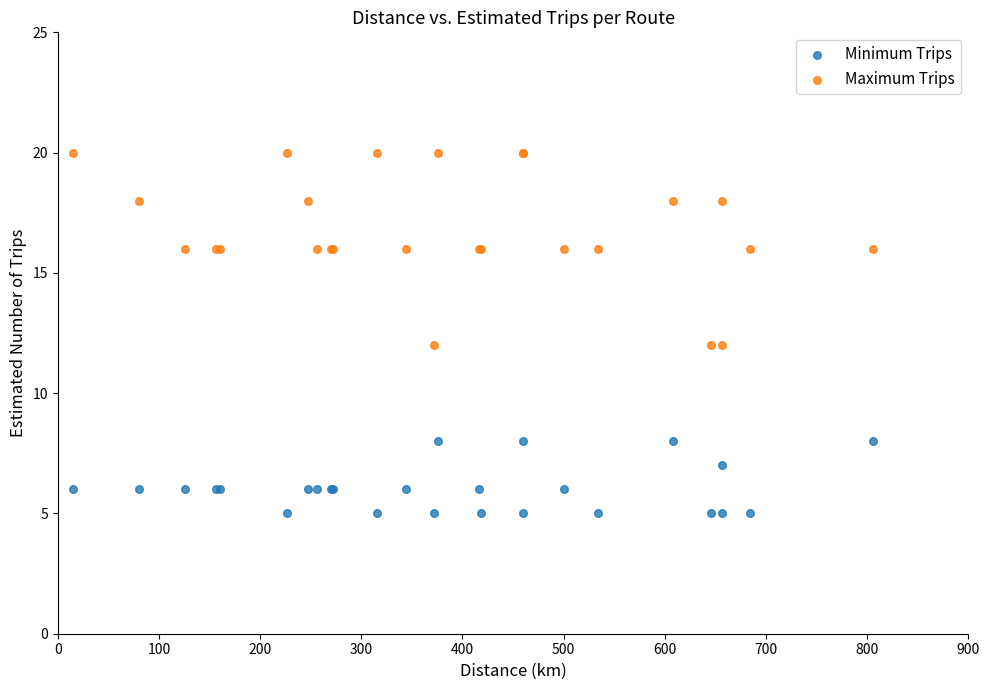

Which series has the widest spread of Y values?

Maximum Trips